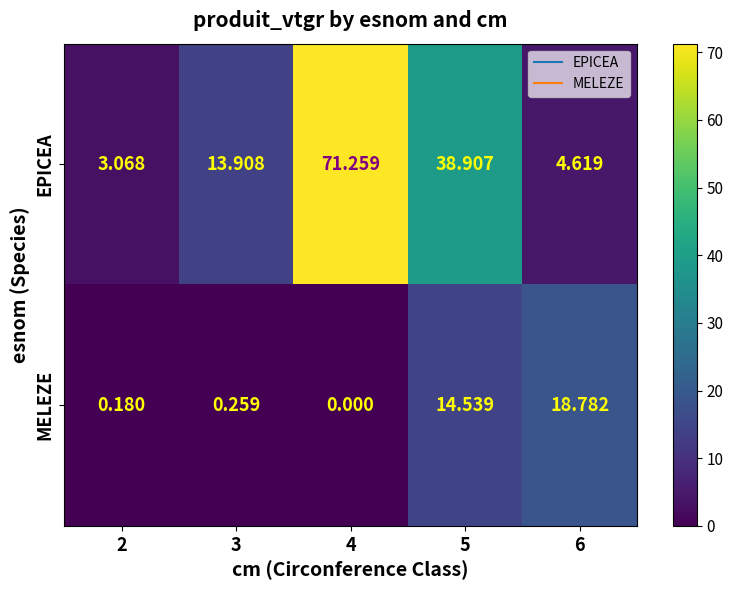

Which series has the largest total across all categories?

EPICEA